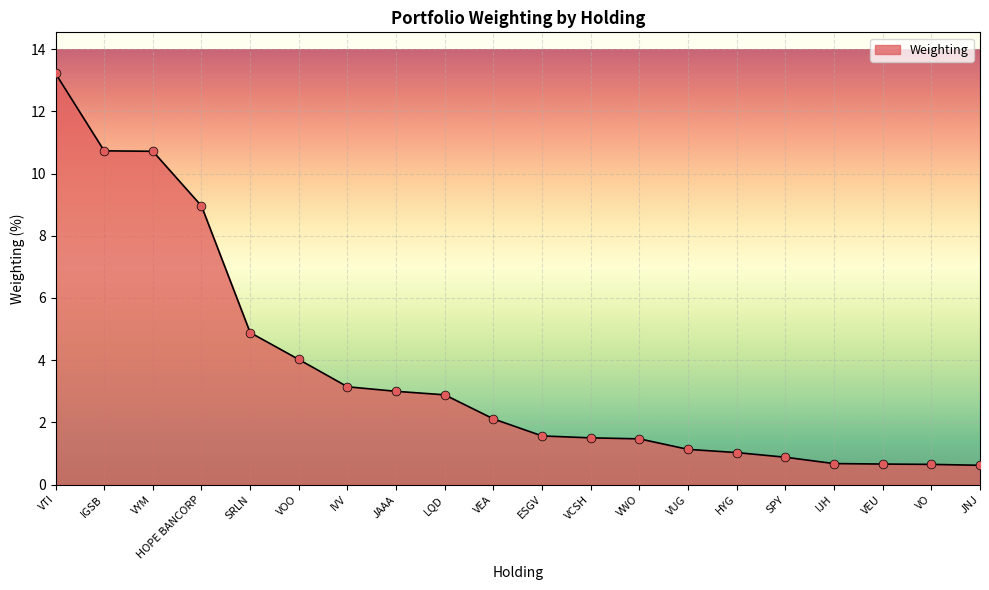

What is the ratio of the value at ESGV to the value at IVV?

0.5